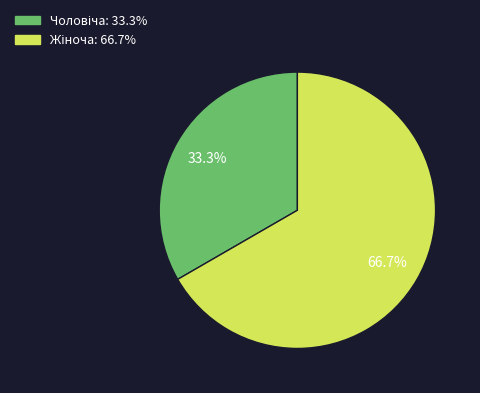

Is there a majority slice in this chart?

Yes